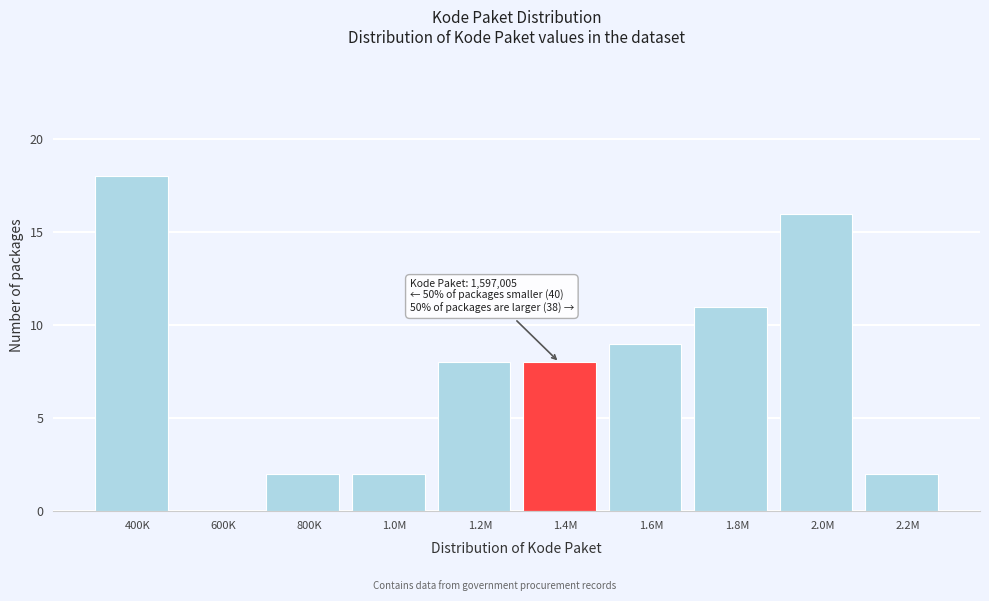

Reading left to right, extract all data points from this chart.

400K=18	600K=0	800K=2	1.0M=2	1.2M=8	1.4M=8	1.6M=9	1.8M=11	2.0M=16	2.2M=2